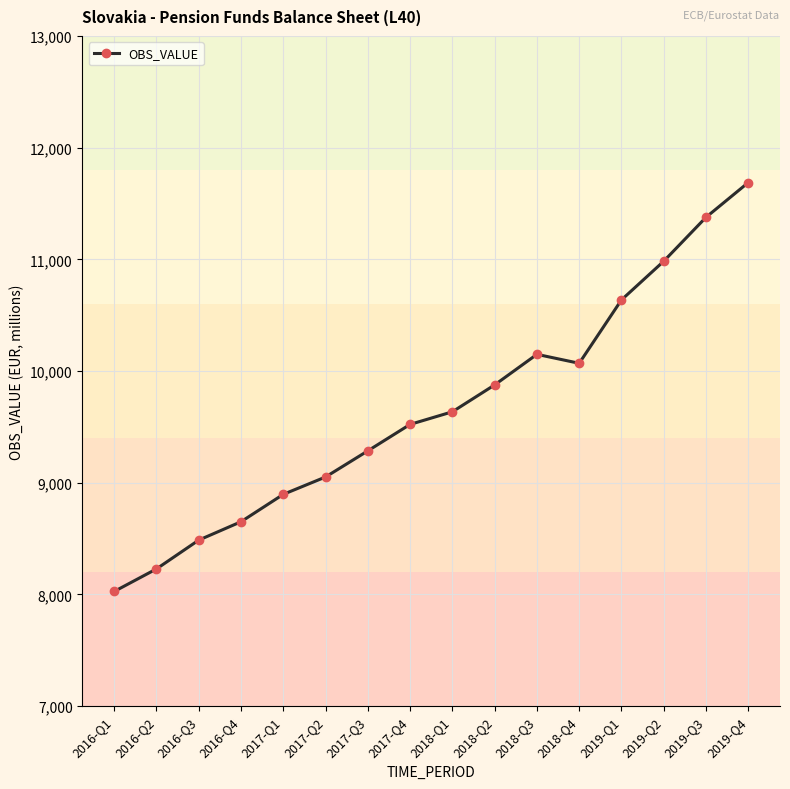

What is the label of the 11th point from the left?

2018-Q3